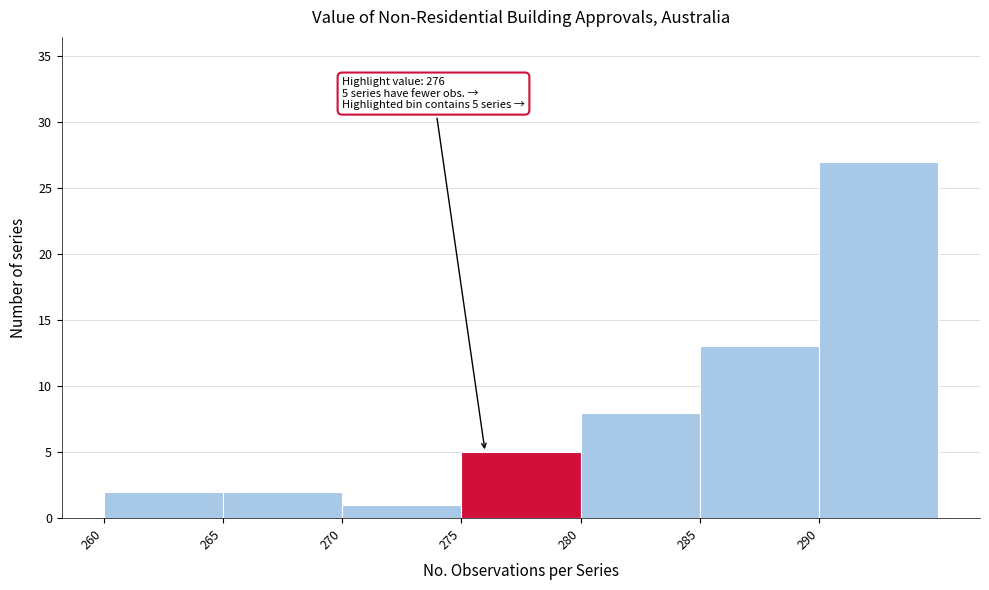

Which range on the x-axis has the tallest bar?

290 to 295